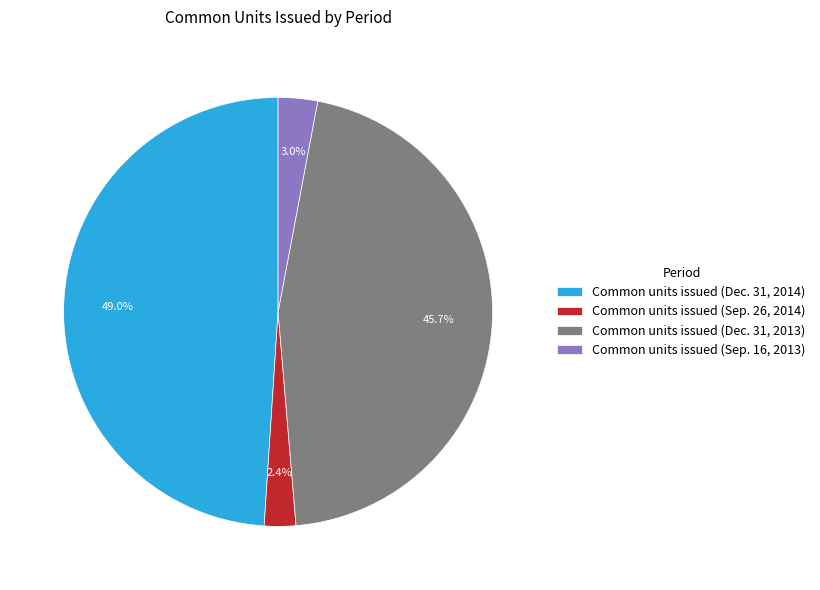

Count the number of slices in the pie.

4